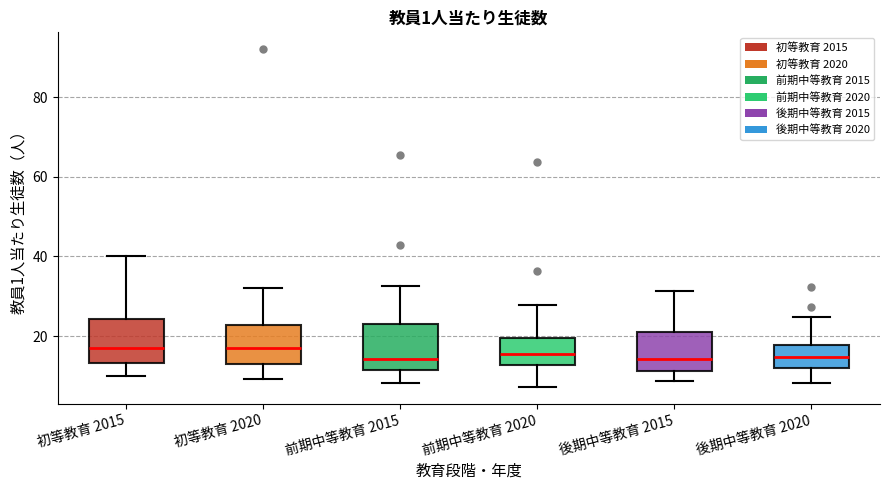

Where is the upper edge of the box for 後期中等教育 2015 on the y-axis? The values are not printed on the chart, so give them approximately, as read against the axis.

20